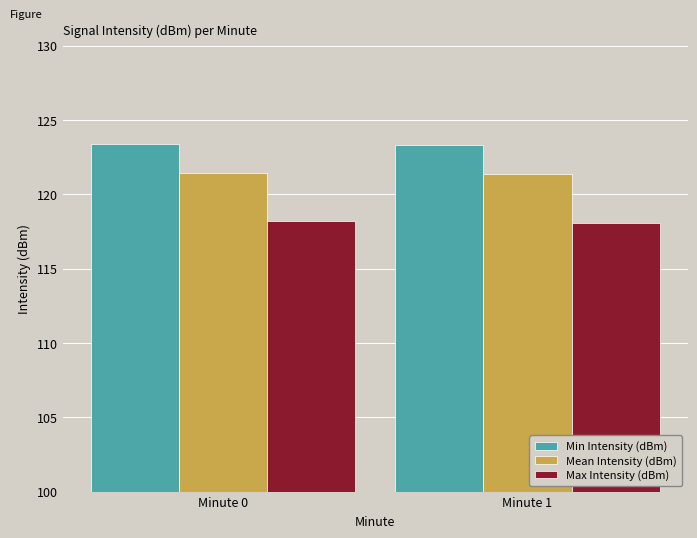

What is the value of the Max Intensity (dBm) bar at the 1st from the left?

118.2